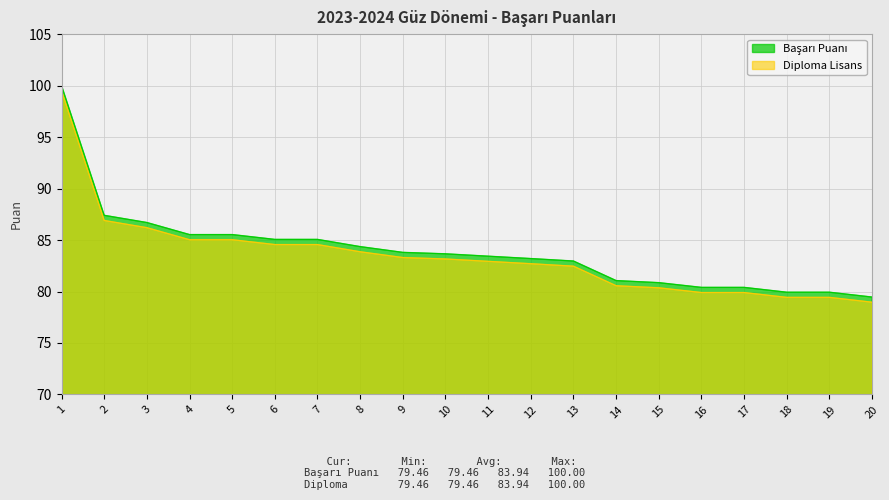

Which series has the widest spread of values?

Başarı Puanı